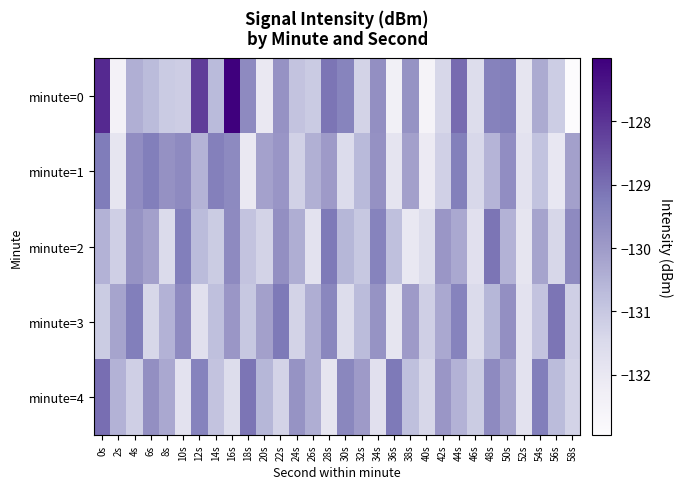

Reading left to right, transcribe all the data shown in this chart.

minute=0: 0s=-127.8	2s=-132.5	4s=-130.4	6s=-130.7	8s=-131.1	10s=-131.1	12s=-128.2	14s=-130.7	16s=-127.0	18s=-129.6	20s=-132.0	22s=-129.8	24s=-130.9	26s=-131.1	28s=-129.1	30s=-129.4	32s=-131.3	34s=-129.7	36s=-132.4	38s=-129.8	40s=-132.6	42s=-131.4	44s=-128.9	46s=-131.6	48s=-129.4	50s=-129.3	52s=-131.9	54s=-130.3	56s=-131.1	58s=-132.9
minute=1: 0s=-129.2	2s=-131.9	4s=-129.7	6s=-129.3	8s=-129.8	10s=-129.6	12s=-130.5	14s=-129.3	16s=-129.6	18s=-132.0	20s=-130.1	22s=-129.9	24s=-131.2	26s=-130.5	28s=-130.0	30s=-131.5	32s=-130.7	34s=-129.8	36s=-131.9	38s=-130.1	40s=-132.1	42s=-131.2	44s=-129.3	46s=-131.4	48s=-130.5	50s=-129.7	52s=-131.8	54s=-130.9	56s=-132.0	58s=-130.1
minute=2: 0s=-130.5	2s=-131.2	4s=-129.8	6s=-130.1	8s=-131.5	10s=-129.3	12s=-130.7	14s=-131.1	16s=-129.6	18s=-130.9	20s=-131.3	22s=-129.7	24s=-130.4	26s=-131.8	28s=-129.2	30s=-130.6	32s=-131.0	34s=-129.4	36s=-130.8	38s=-132.0	40s=-131.6	42s=-129.9	44s=-130.3	46s=-131.7	48s=-129.1	50s=-130.5	52s=-131.9	54s=-130.2	56s=-131.4	58s=-129.6
minute=3: 0s=-131.1	2s=-130.2	4s=-129.3	6s=-131.4	8s=-130.5	10s=-129.6	12s=-131.7	14s=-130.8	16s=-129.9	18s=-131.0	20s=-130.1	22s=-129.2	24s=-131.3	26s=-130.4	28s=-129.5	30s=-131.6	32s=-130.7	34s=-129.8	36s=-131.9	38s=-130.0	40s=-131.2	42s=-130.3	44s=-129.4	46s=-131.5	48s=-130.6	50s=-129.7	52s=-131.8	54s=-130.9	56s=-129.1	58s=-131.2
minute=4: 0s=-129.0	2s=-130.5	4s=-131.2	6s=-129.7	8s=-130.3	10s=-131.8	12s=-129.4	14s=-130.9	16s=-131.6	18s=-129.1	20s=-130.6	22s=-131.3	24s=-129.8	26s=-130.4	28s=-131.9	30s=-129.5	32s=-130.0	34s=-131.7	36s=-129.2	38s=-130.8	40s=-131.4	42s=-129.9	44s=-130.5	46s=-131.1	48s=-129.6	50s=-130.2	52s=-131.8	54s=-129.3	56s=-130.7	58s=-131.3